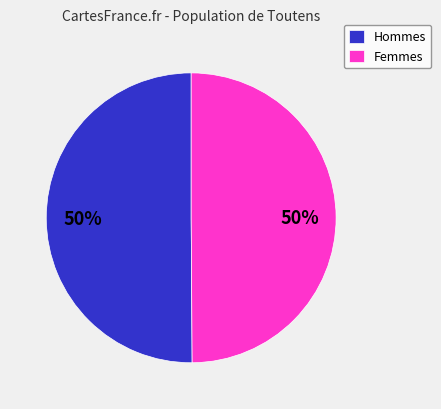

True or false: Hommes accounts for 55% of the total.

False